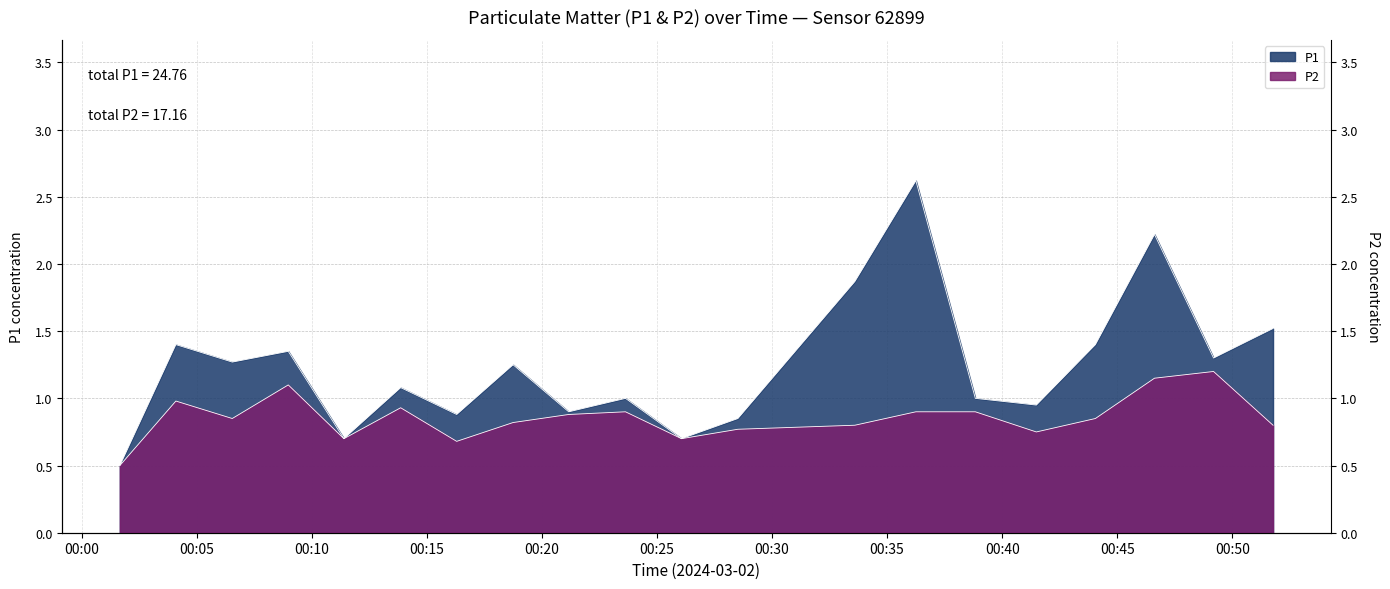

What is the value of the P2 point at the 3rd from the left?

0.8